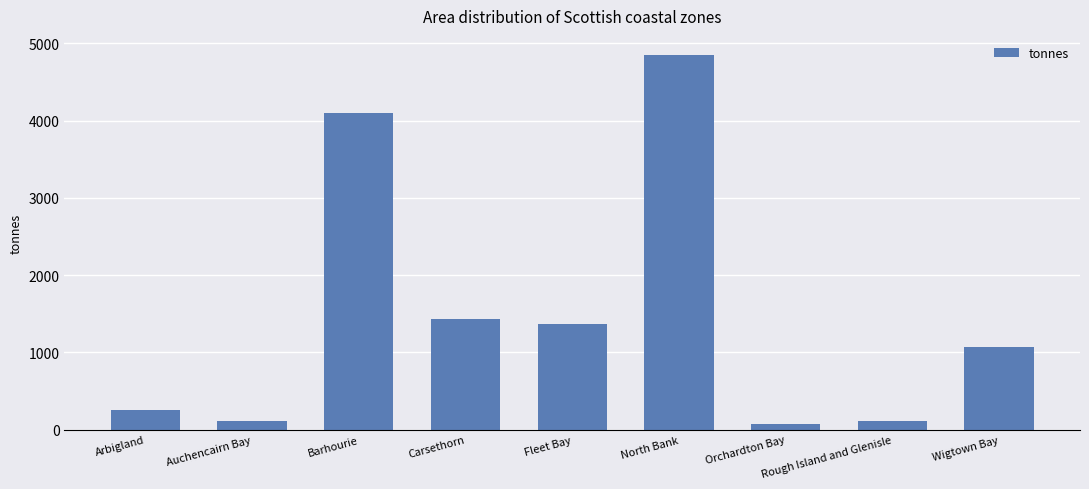

Is it true that the value at Carsethorn is 2182.8?

False